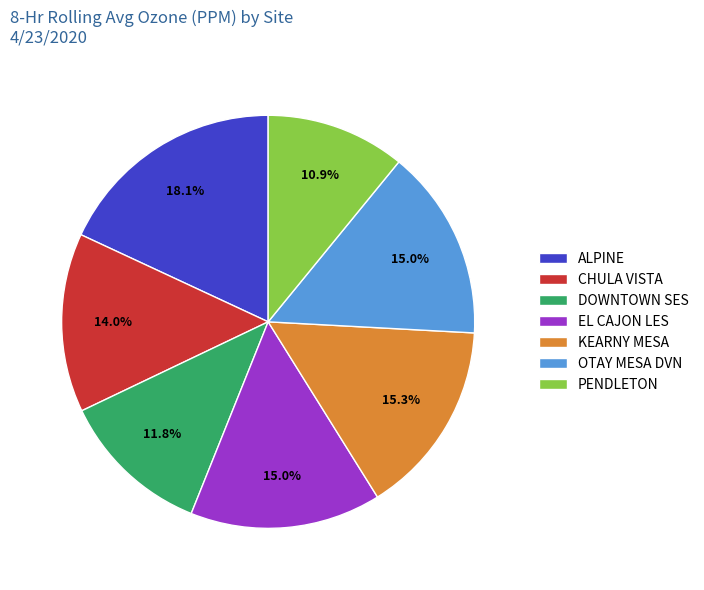

Is there any slice that represents more than half of the pie?

No